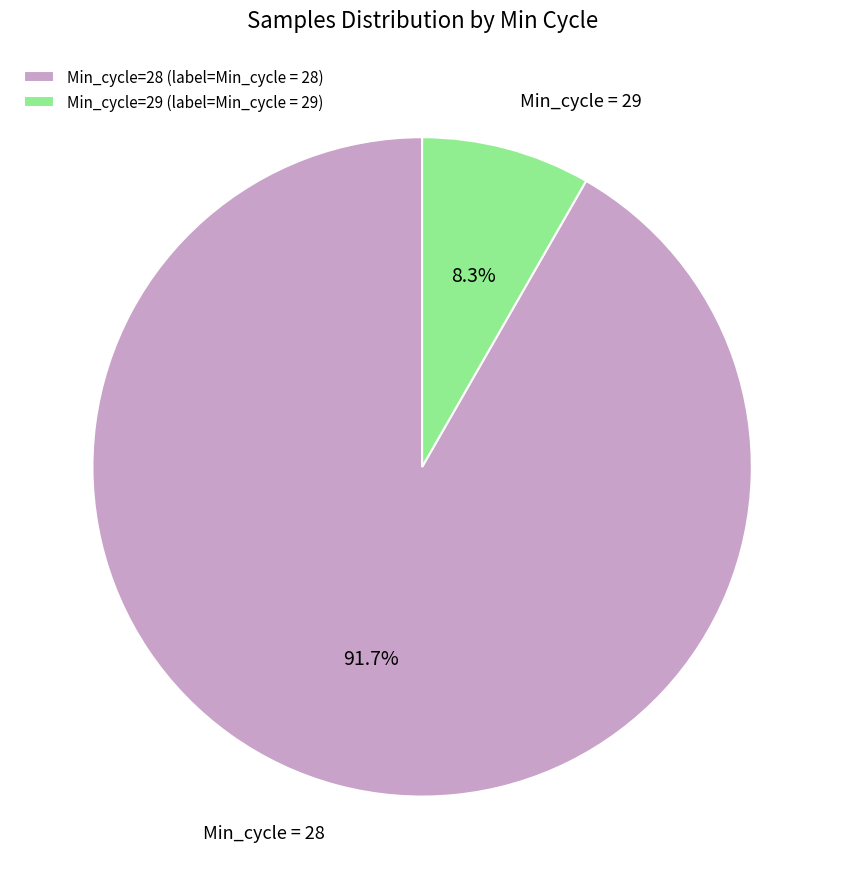

Count the number of slices in the pie.

2